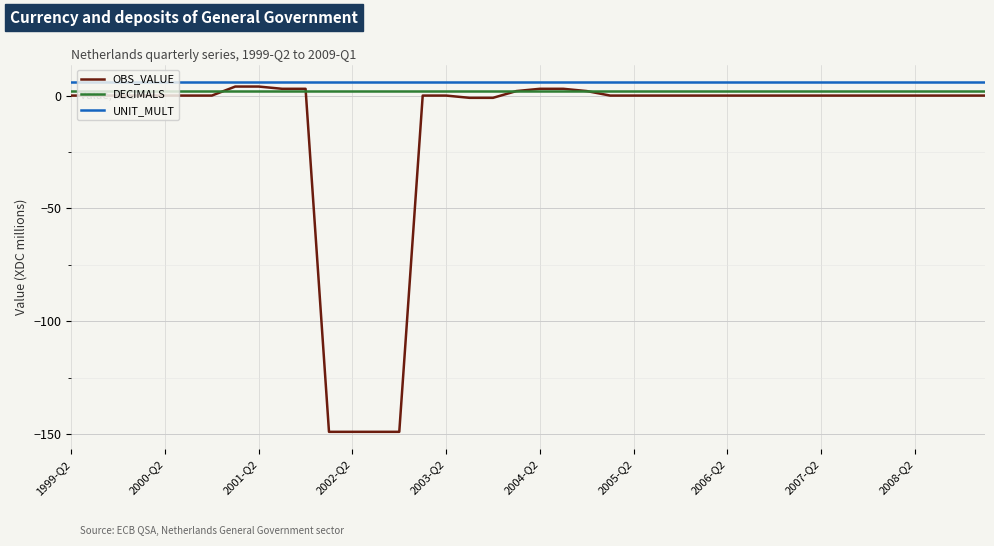

What is the lowest value of the OBS_VALUE series?

-149